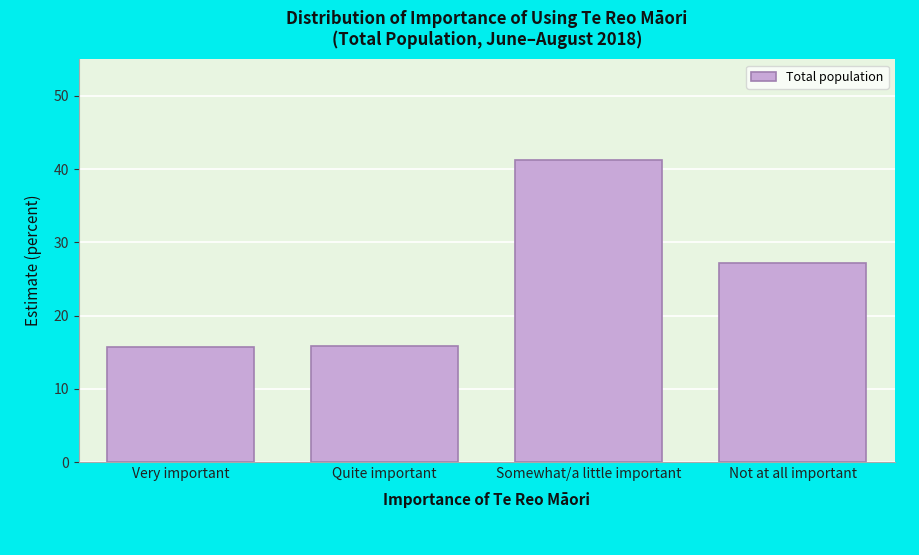

What is the smallest value displayed?

15.7